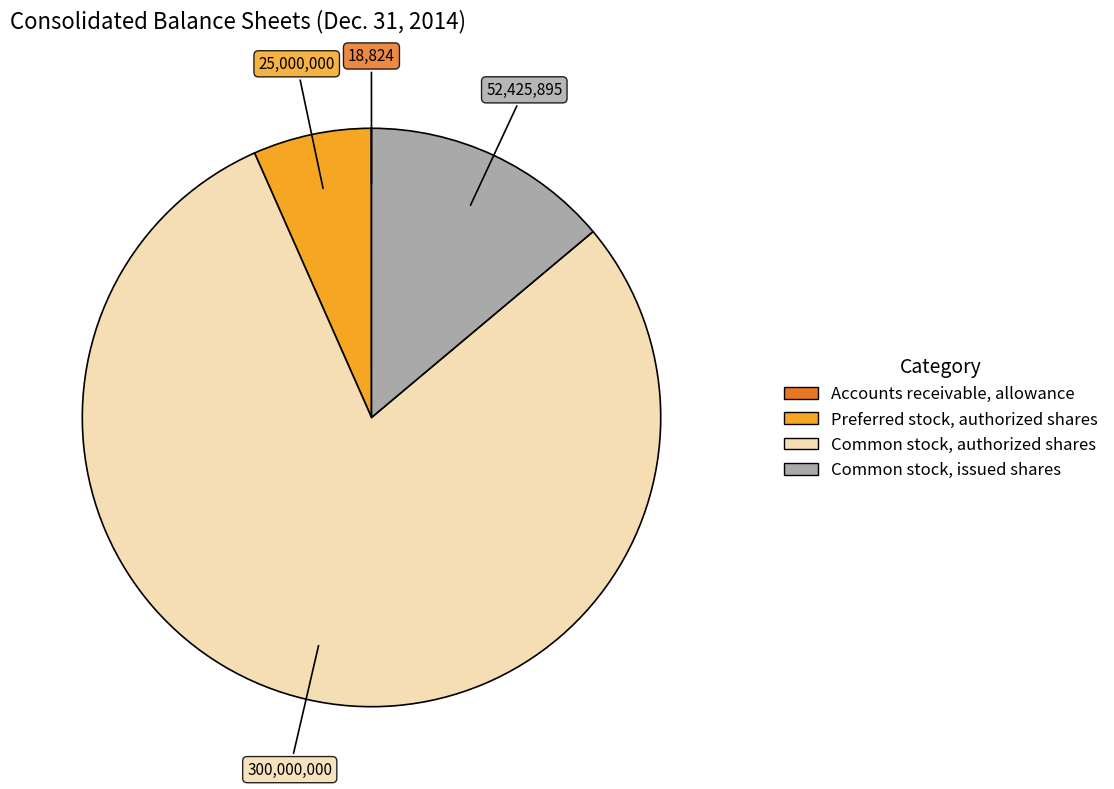

Which slice represents more than half of the pie?

Common stock, authorized shares